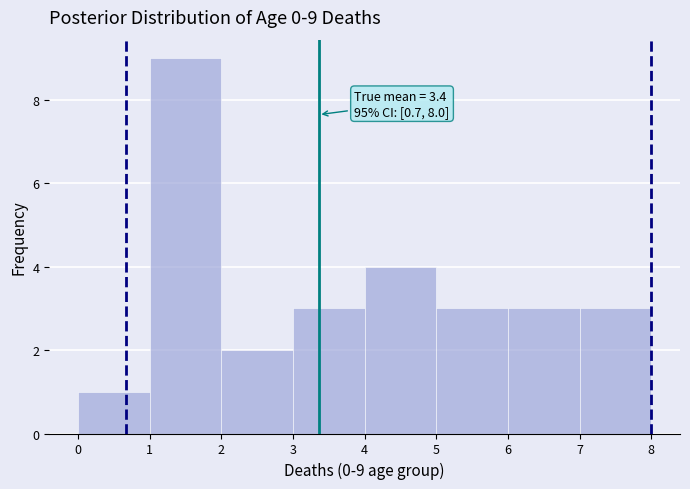

Which range on the x-axis has the tallest bar?

1 to 2